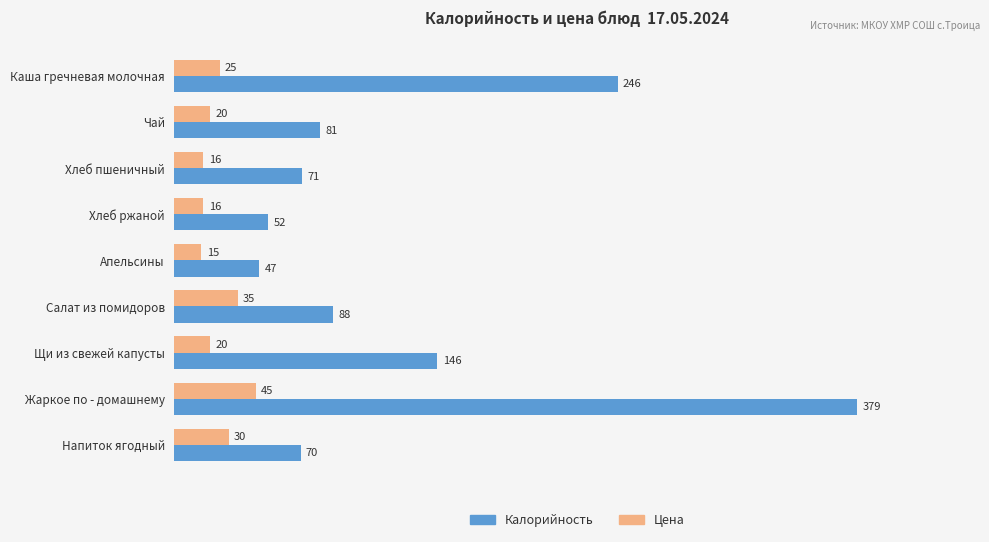

At which category is the sum across all series the highest?

Жаркое по - домашнему